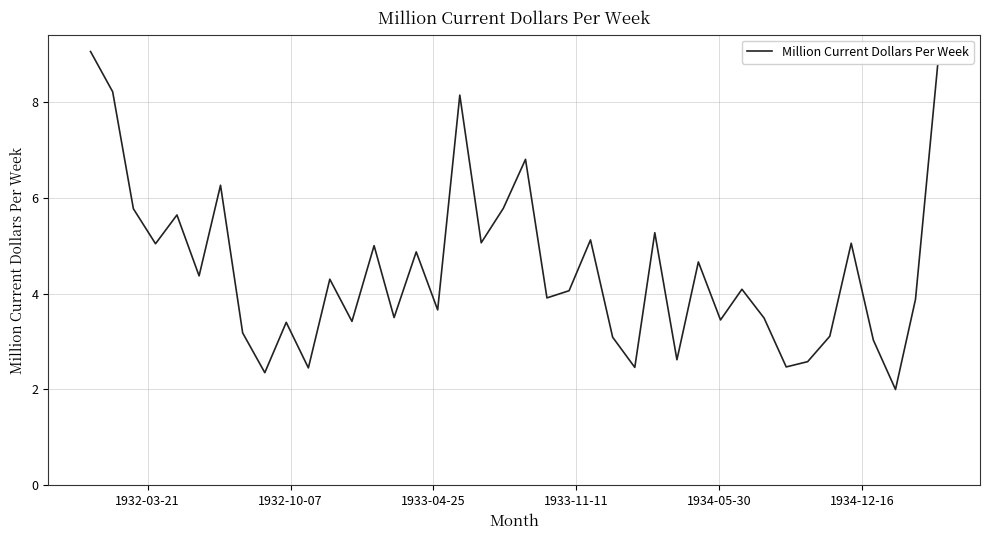

Does the chart have visible grid lines?

Yes